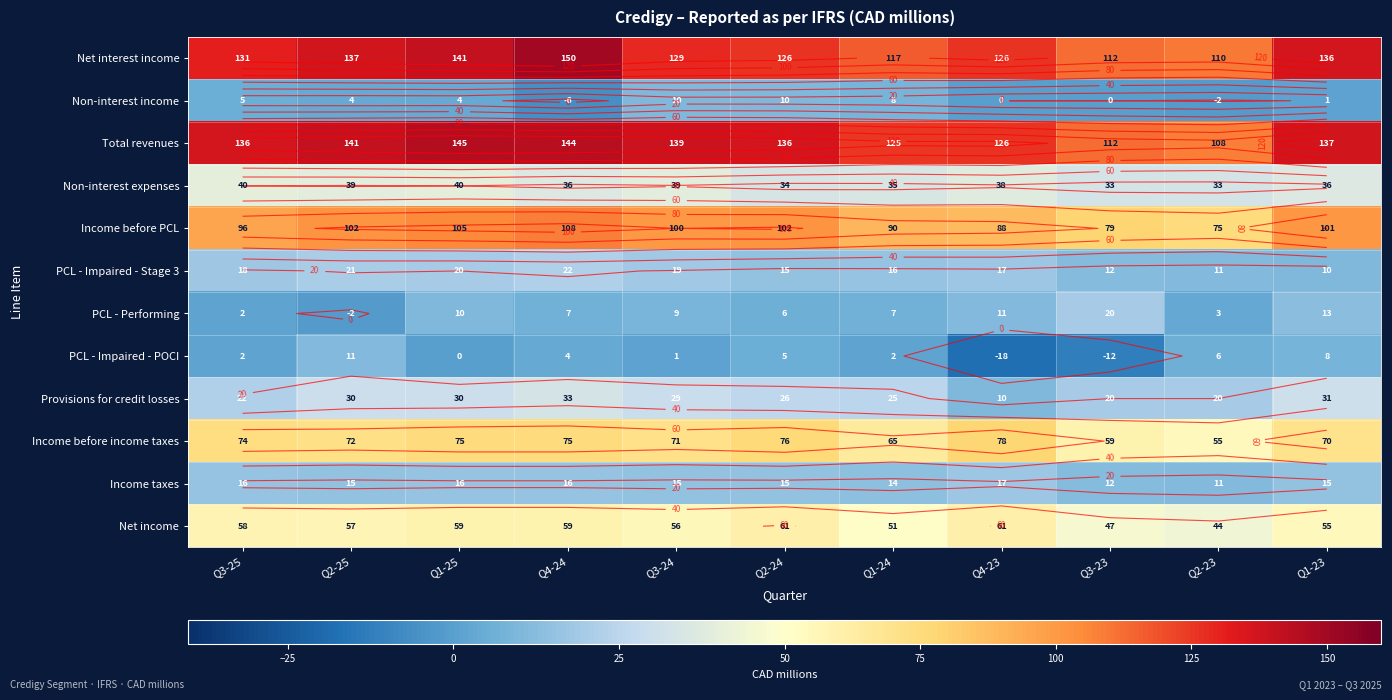

At which label does Provisions for credit losses reach its peak?

Q4-24